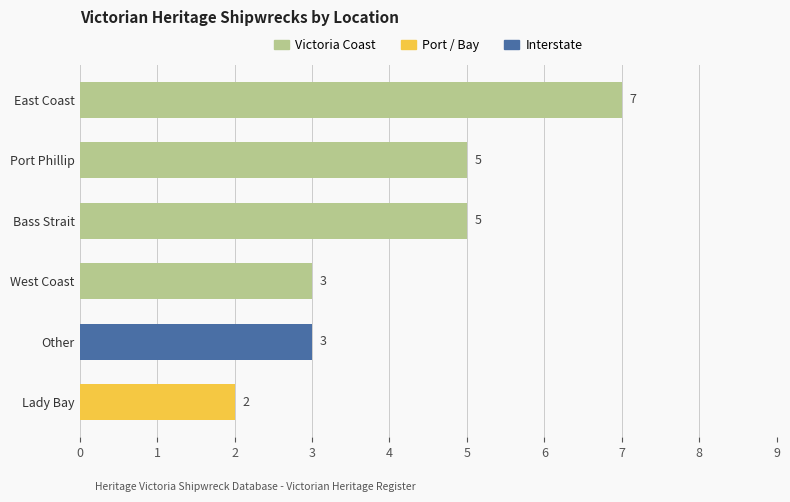

What is the difference between the values at West Coast and Lady Bay?

1